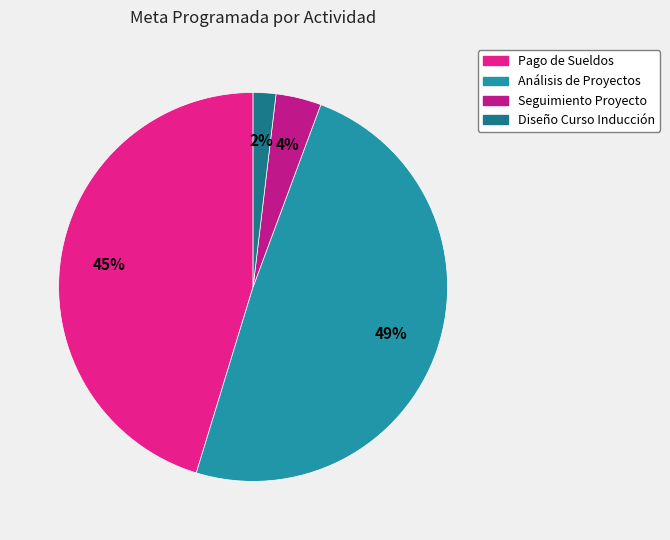

Is the sum of Pago de Sueldos and Diseño Curso Inducción greater than half?

No